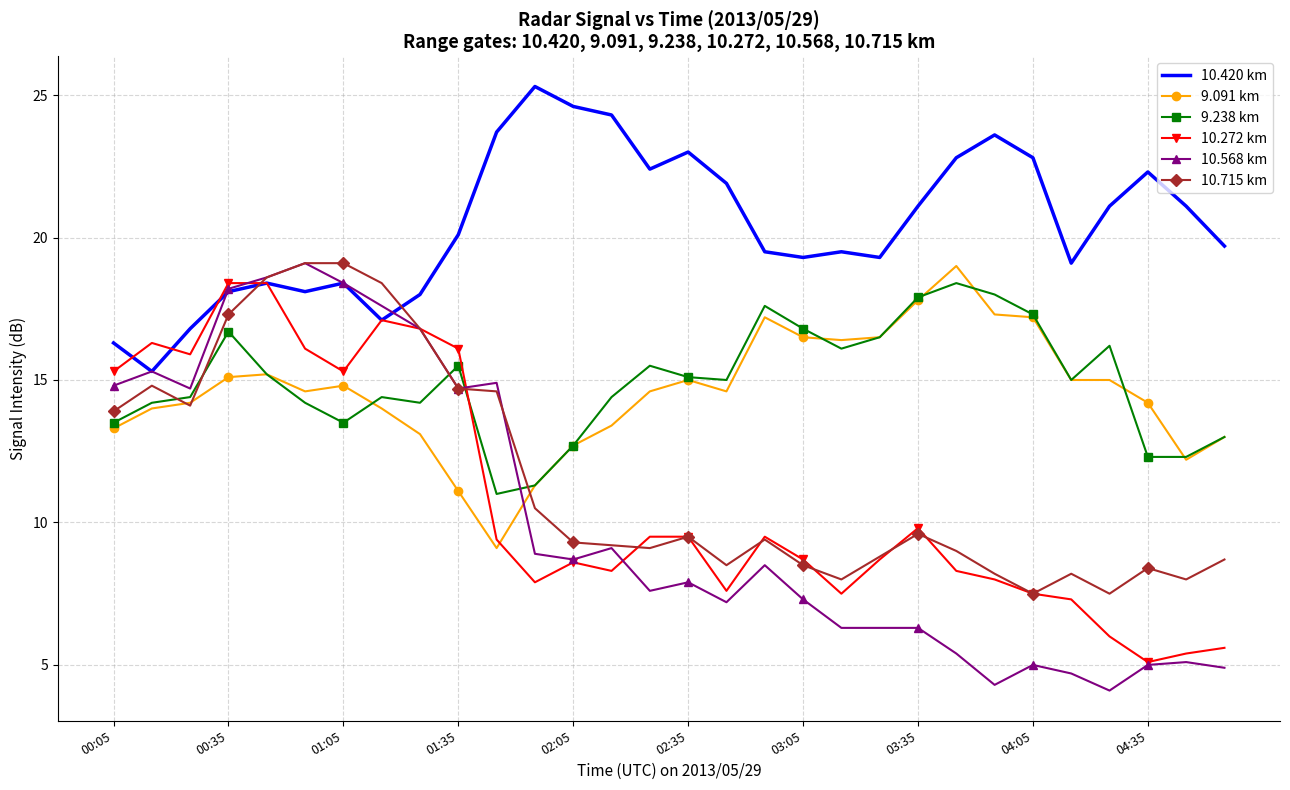

After their last crossing, which series has the higher values: 9.238 km or 10.272 km?

9.238 km